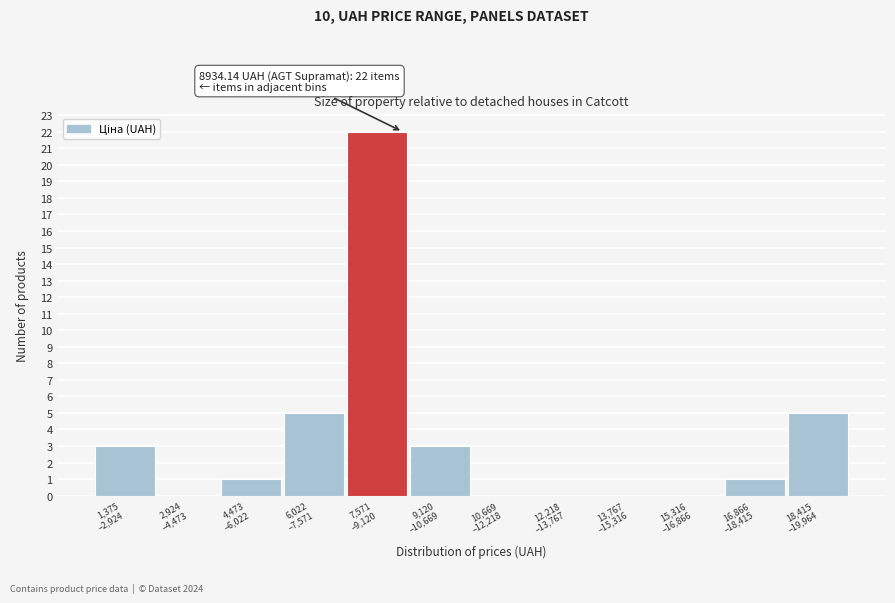

What is the sum of all values?

40